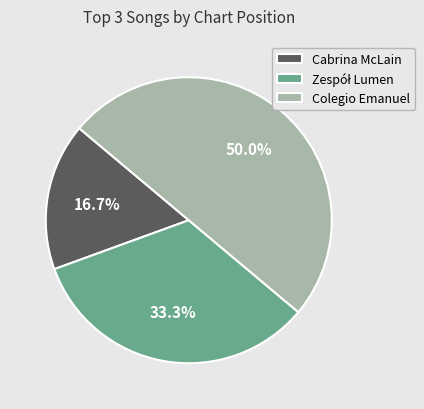

Is the sum of Cabrina McLain and Colegio Emanuel greater than half?

Yes